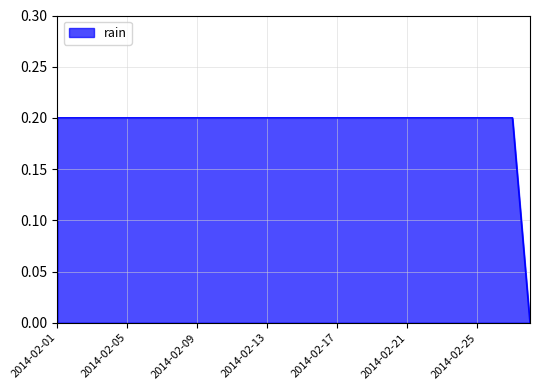

Does the chart have visible grid lines?

Yes